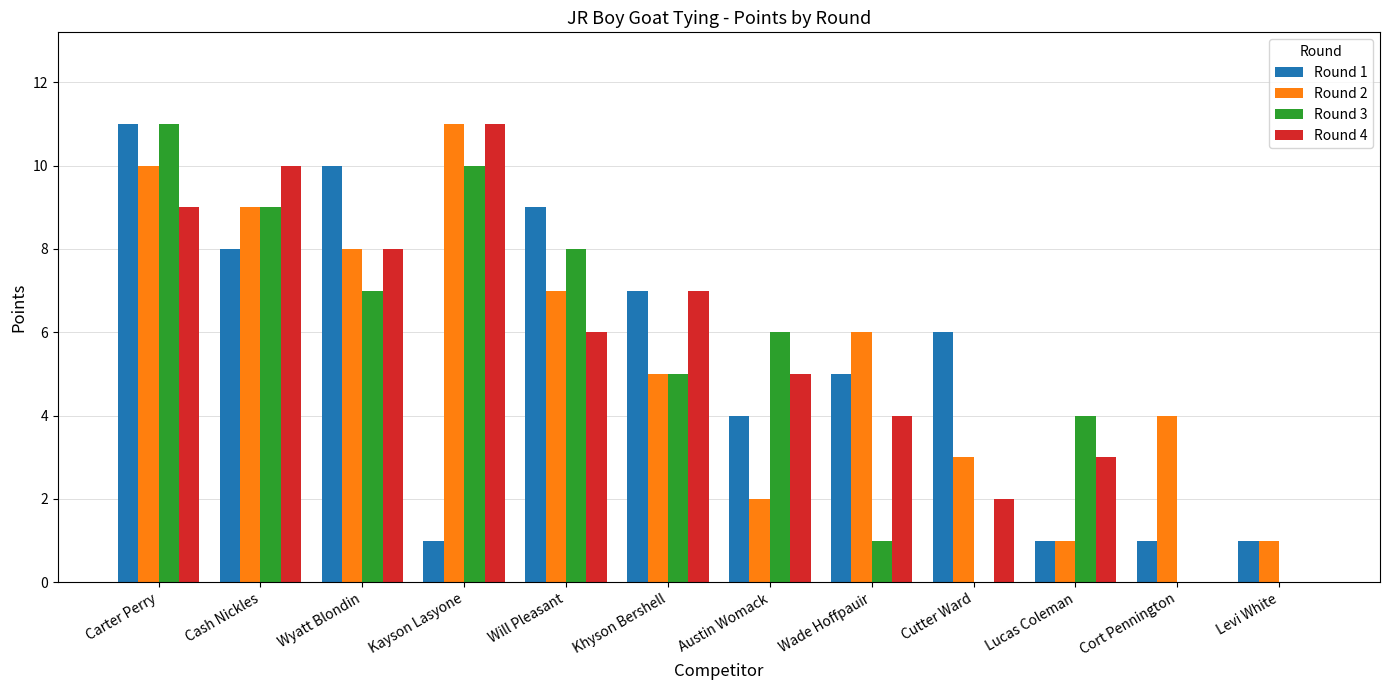

The Round 4 series shows 4 at Cash Nickles. True or false?

False